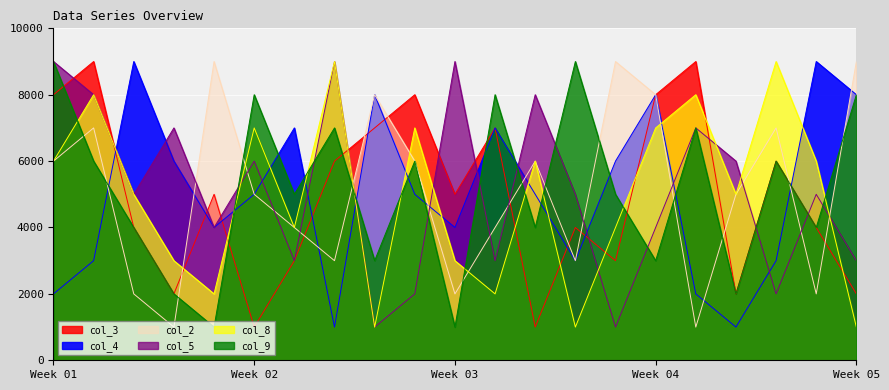

What is the smallest value displayed?

1000